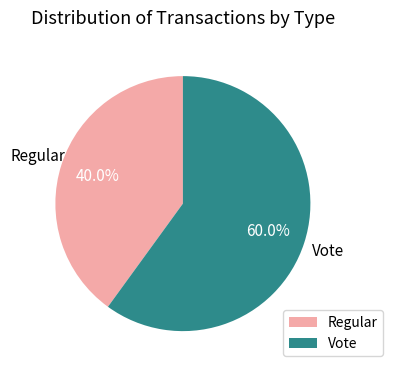

Count the number of slices in the pie.

2